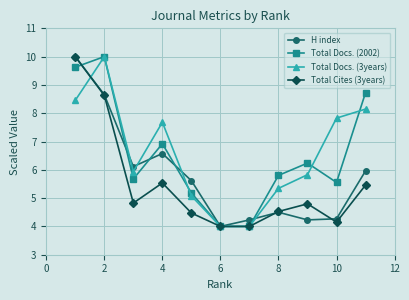

What are all the series names shown in the legend?

H index, Total Docs. (2002), Total Docs. (3years), Total Cites (3years)